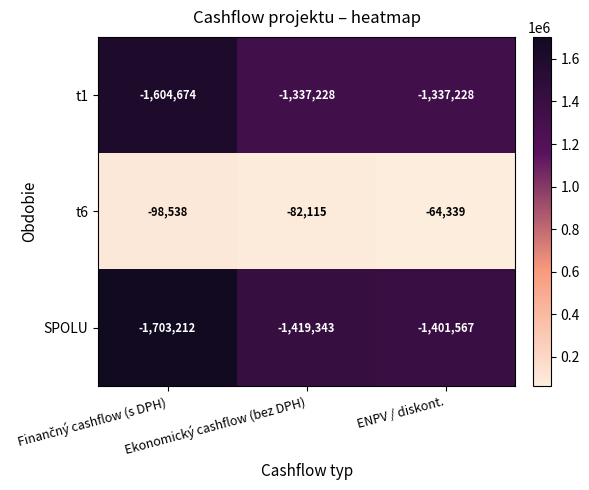

Which series has the largest range (max minus min)?

SPOLU